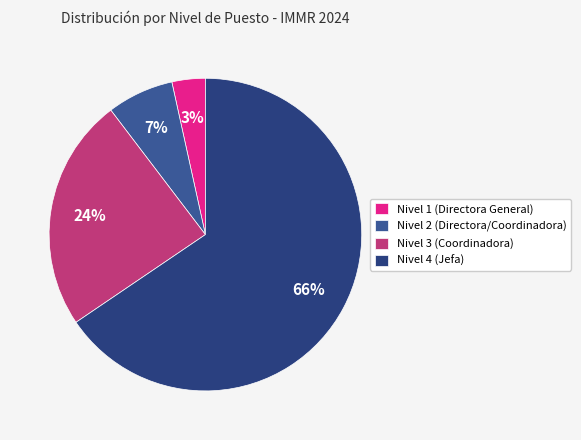

What is the change in value from Nivel 3 (Coordinadora) to Nivel 4 (Jefa)?

+12